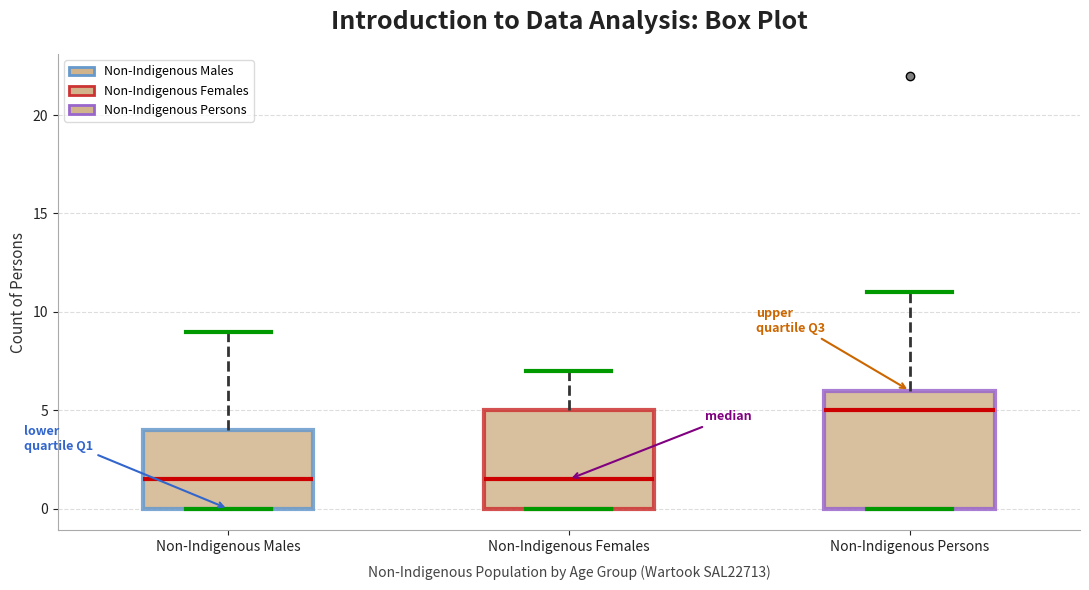

Comparing the boxes themselves (not the whiskers), which one is the tallest?

Non-Indigenous Persons